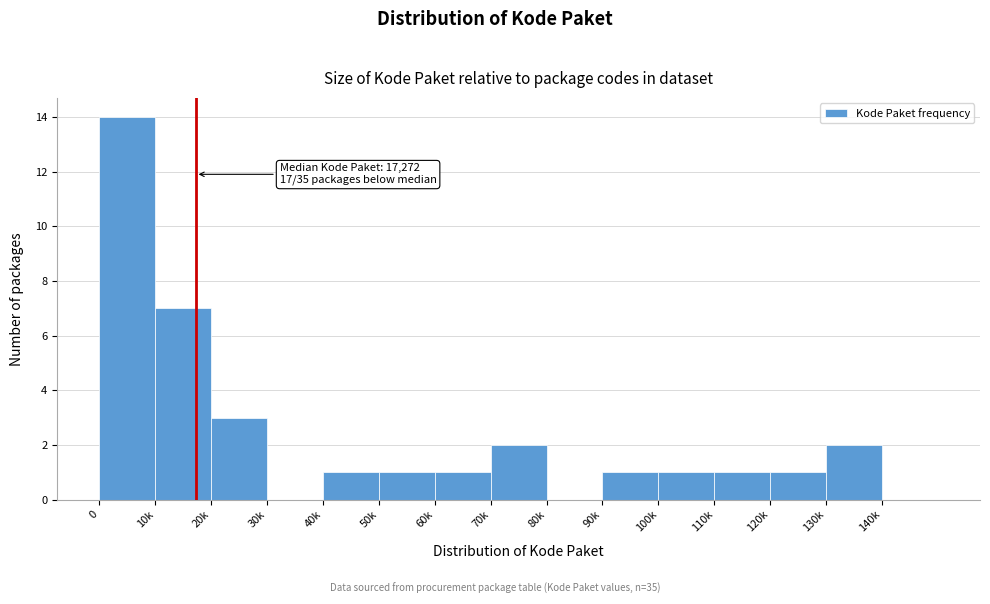

Reading left to right, what are all the values shown in this chart?

0=14	10k=7	20k=3	30k=0	40k=1	50k=1	60k=1	70k=2	80k=0	90k=1	100k=1	110k=1	120k=1	130k=2	140k=0